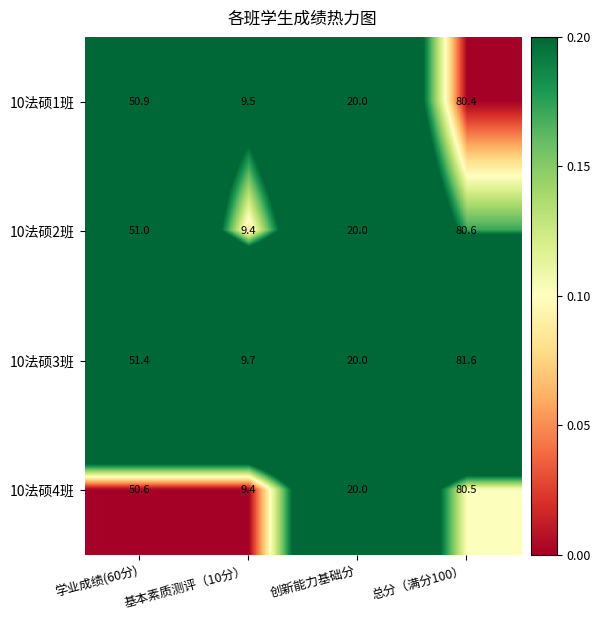

At which category is the sum across all series the highest?

总分（满分100）